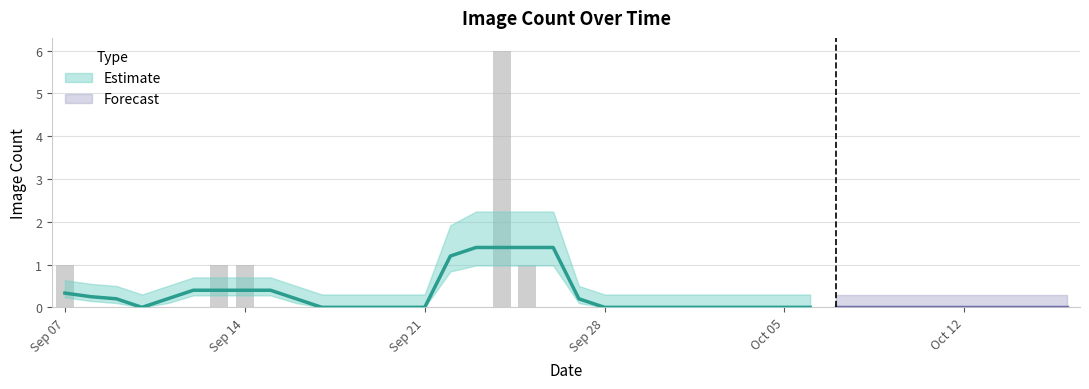

List the labels in order of value, largest first.

2020-09-24, 2020-09-07, 2020-09-13, 2020-09-14, 2020-09-25, 2020-09-08, 2020-09-09, 2020-09-10, 2020-09-11, 2020-09-12, 2020-09-15, 2020-09-16, 2020-09-17, 2020-09-18, 2020-09-19, 2020-09-20, 2020-09-21, 2020-09-22, 2020-09-23, 2020-09-26, 2020-09-27, 2020-09-28, 2020-09-29, 2020-09-30, 2020-10-01, 2020-10-02, 2020-10-03, 2020-10-04, 2020-10-05, 2020-10-06, 2020-10-07, 2020-10-08, 2020-10-09, 2020-10-10, 2020-10-11, 2020-10-12, 2020-10-13, 2020-10-14, 2020-10-15, 2020-10-16